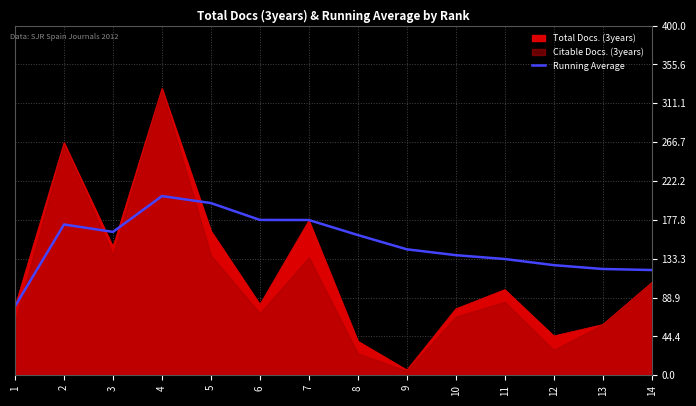

What is the difference between the maximum and minimum values?

126.0